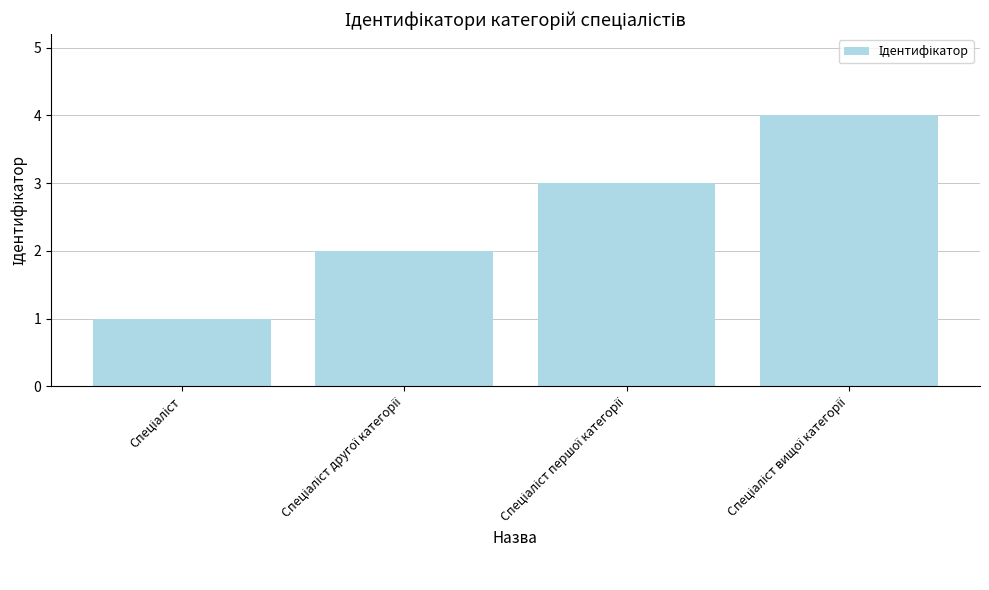

Count the values in the range 2 to 4.

3